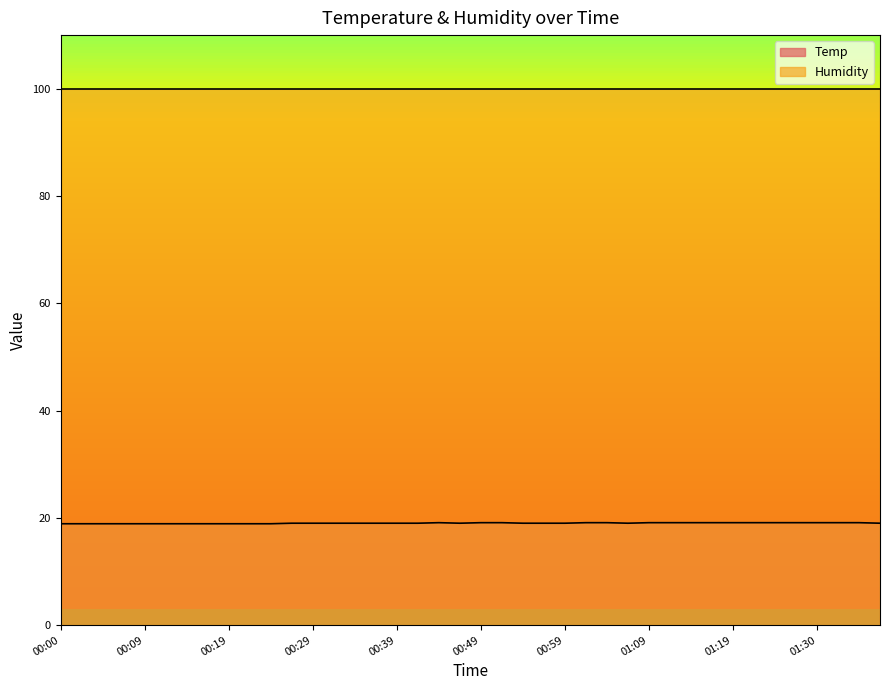

Where does the data first go above 19?

00:44